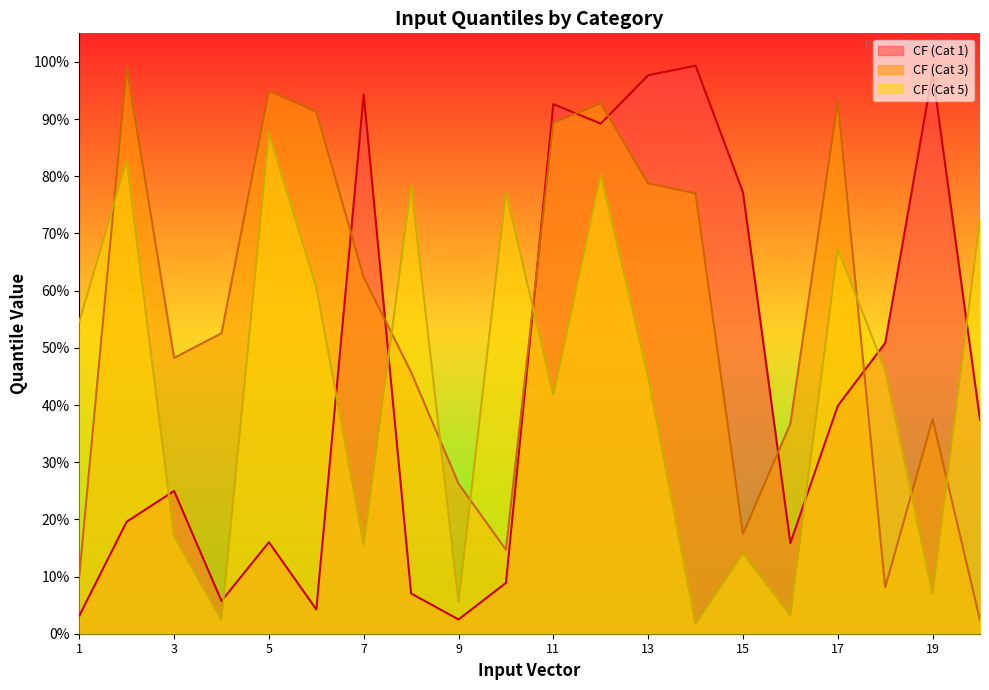

At which category does CF (Cat 5) reach its first local valley?

4